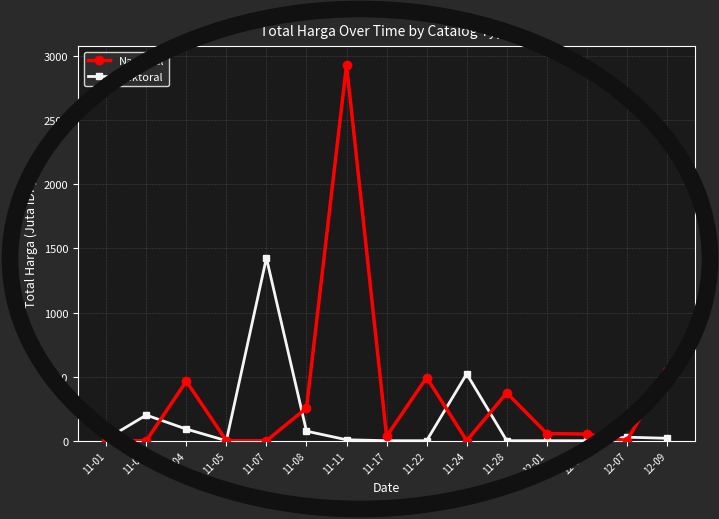

Is this an area chart (filled region under the line)?

No